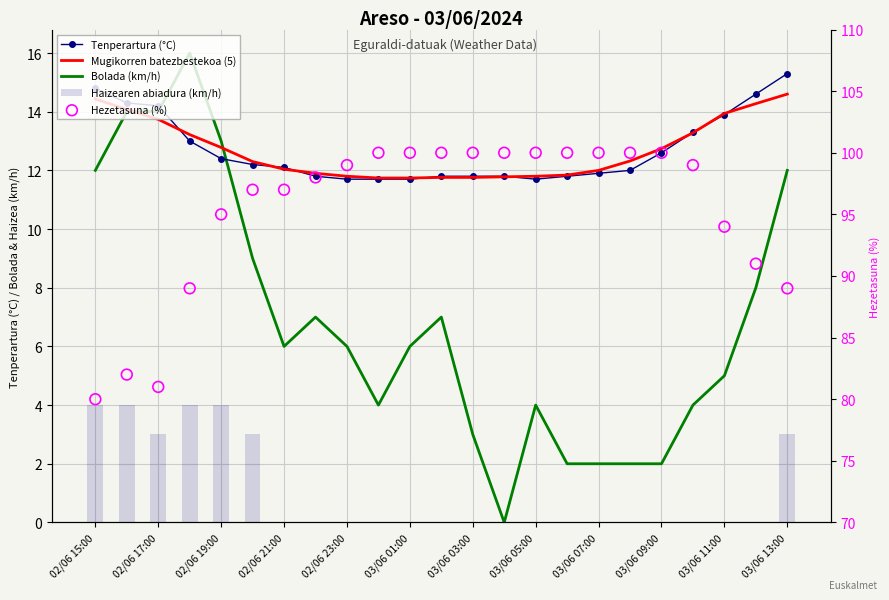

Which series contains the lowest Y value?

Bolada (km/h)